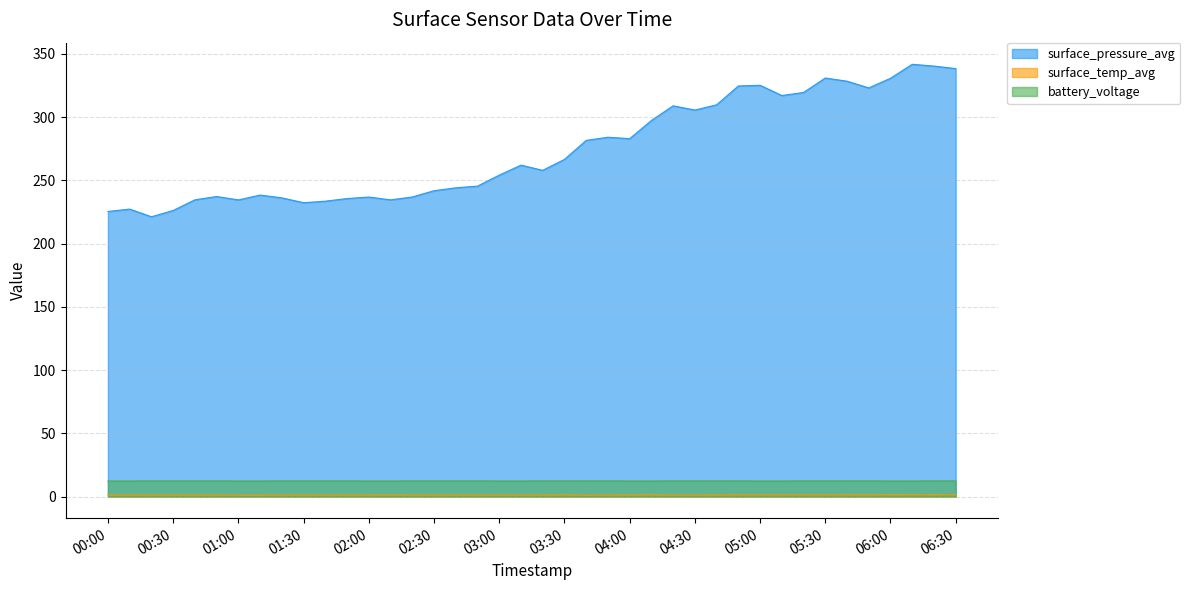

At how many categories does at least one series exceed 309?

12